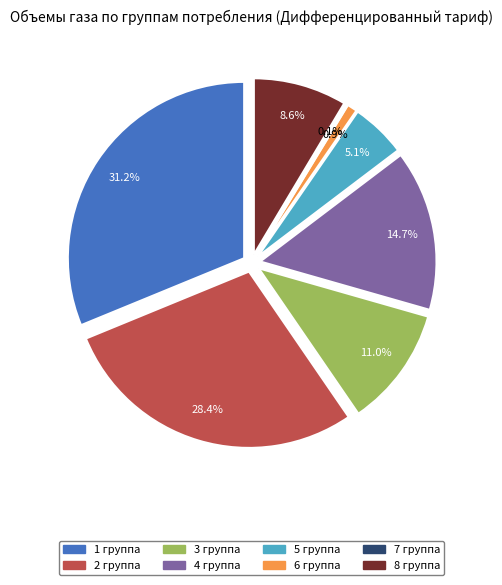

Does 7 группа account for over 50% of the chart?

No